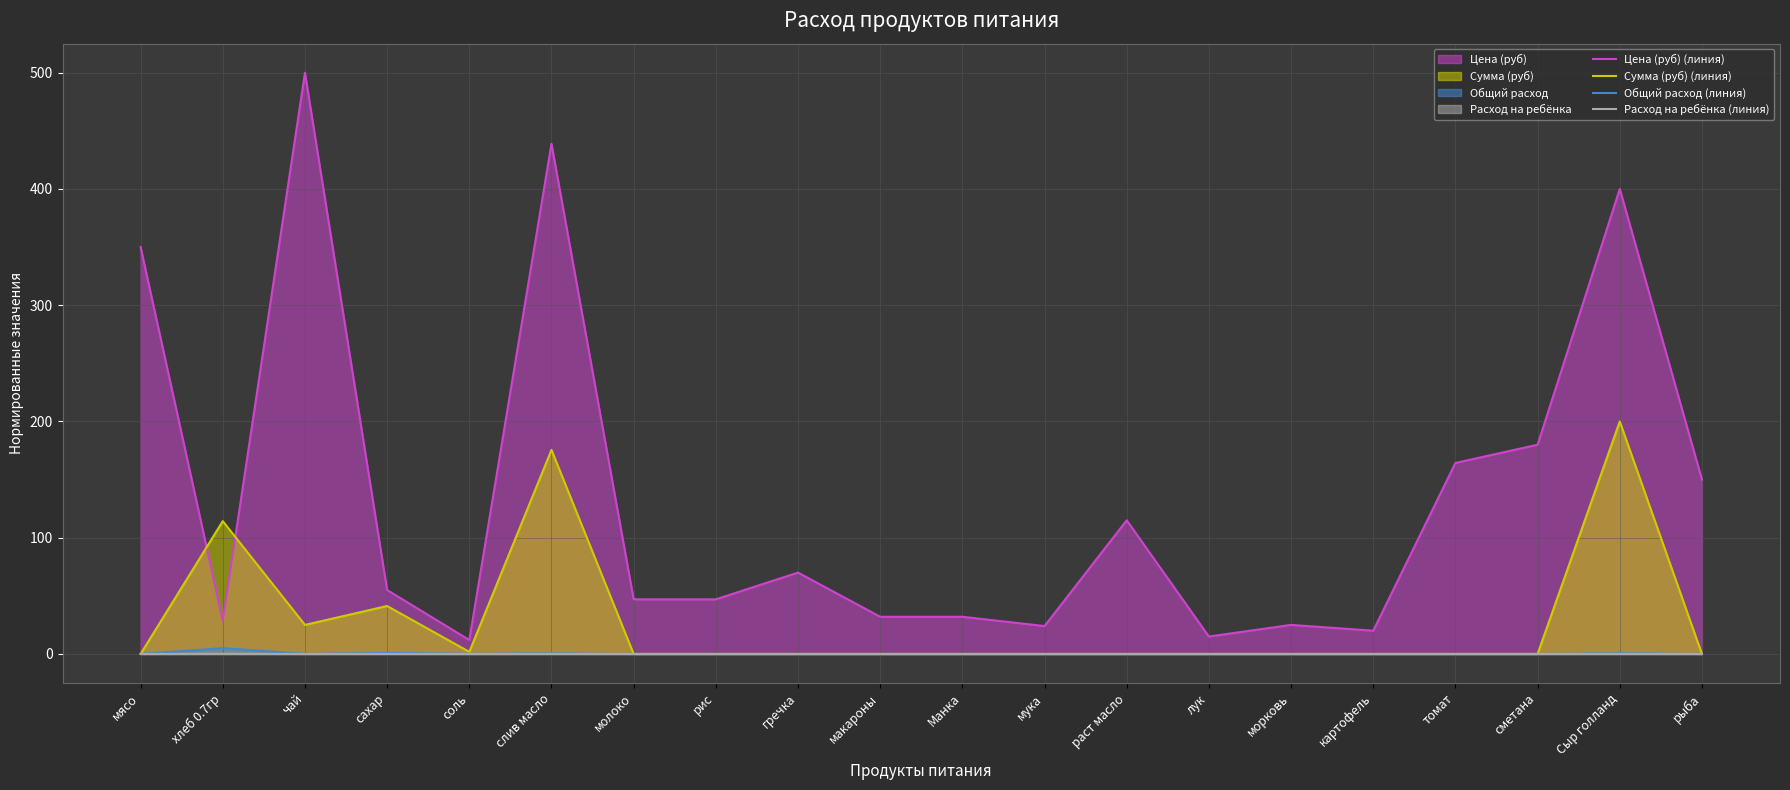

True or false: Расход на ребёнка (линия) has a value of 0.1 at хлеб 0.7гр.

False